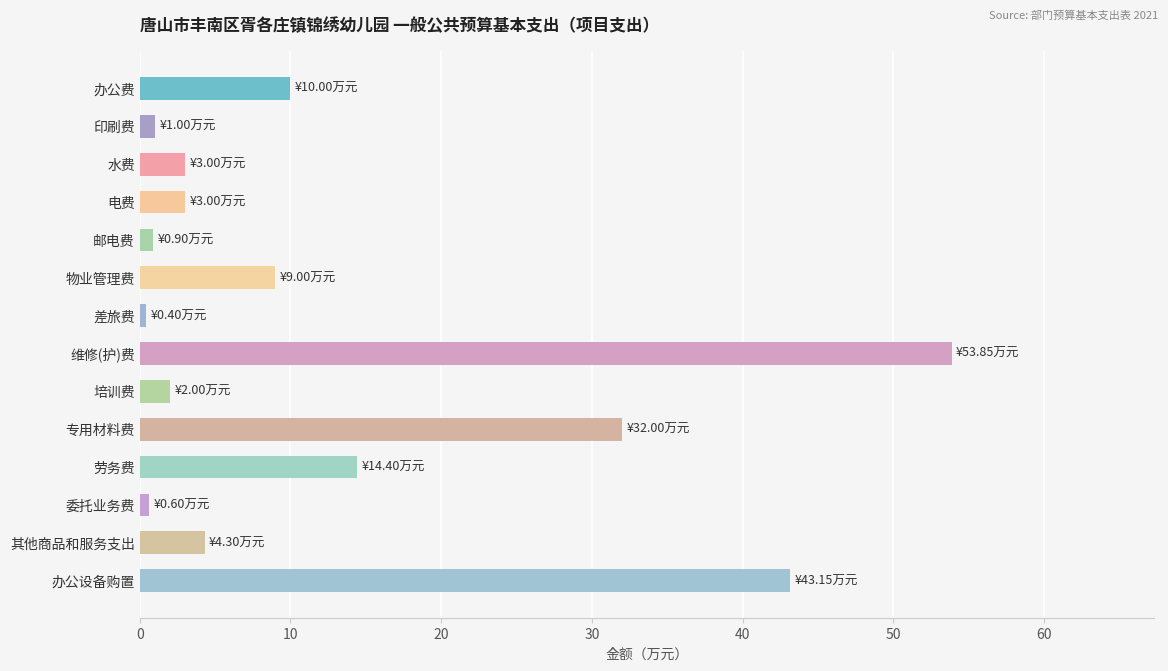

The chart shows a value of 9.0 at 物业管理费. True or false?

True